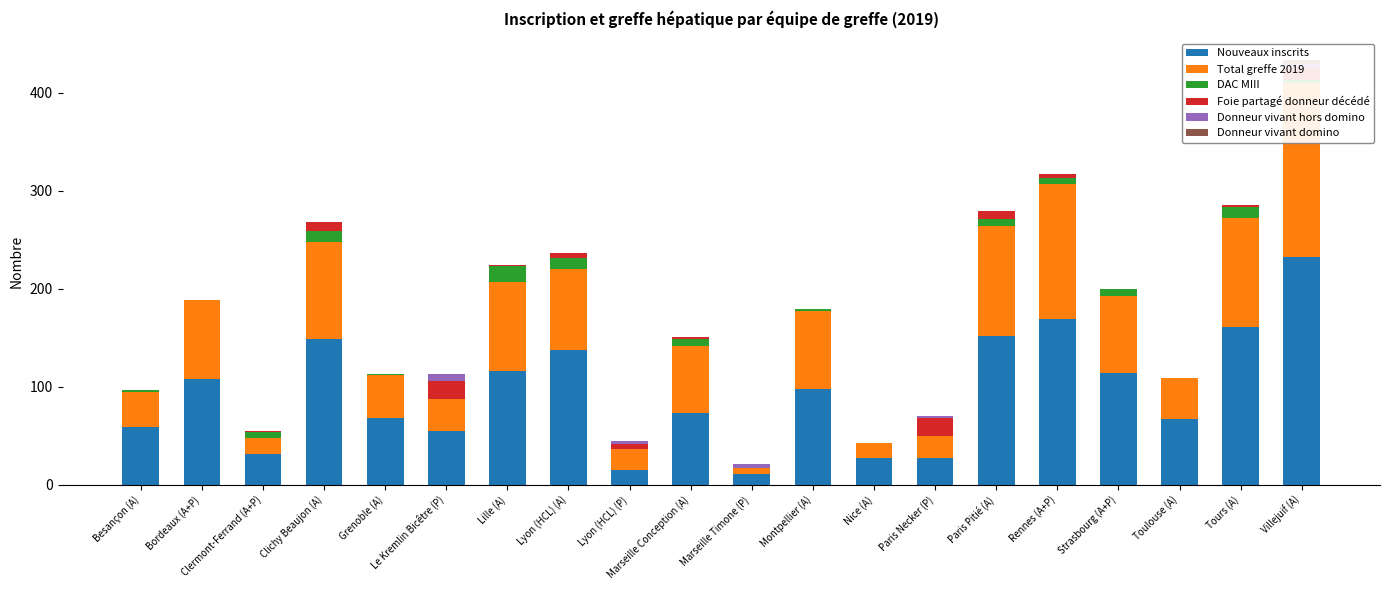

The Total greffe 2019 series shows 231 at Villejuif (A). True or false?

False